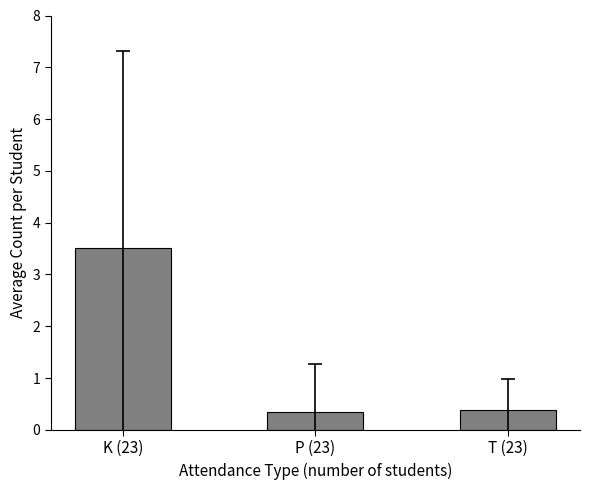

How many data points in K (Absent) are above 1?

10